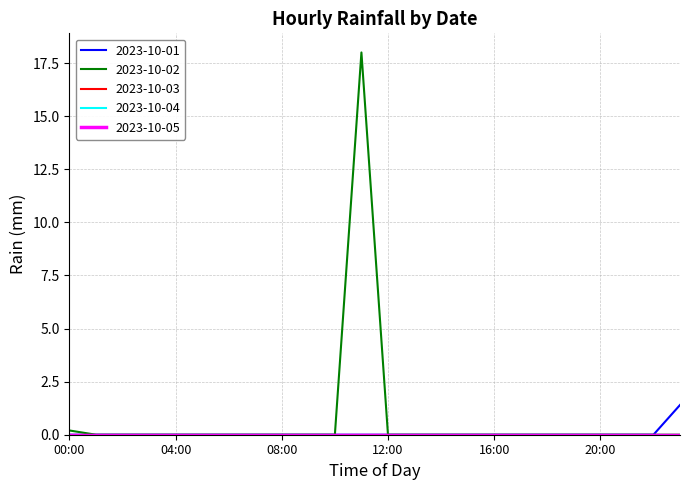

Is this an area chart (filled region under the line)?

No